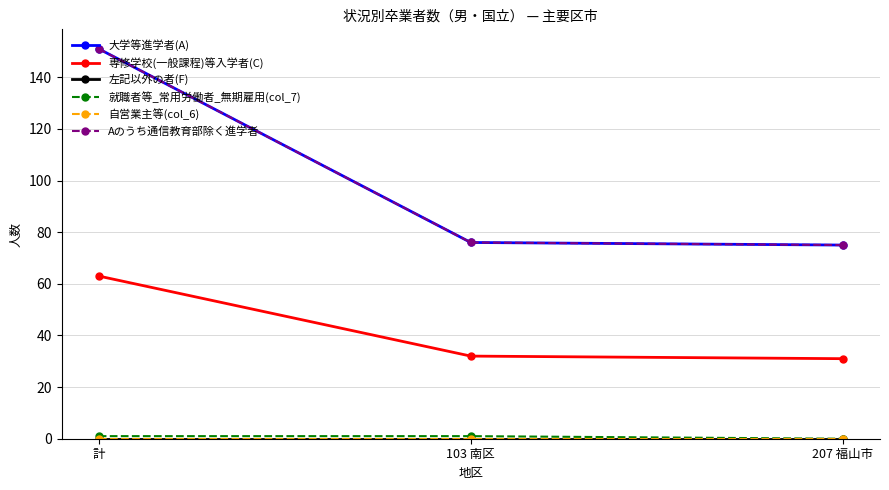

Is this an area chart (filled region under the line)?

No